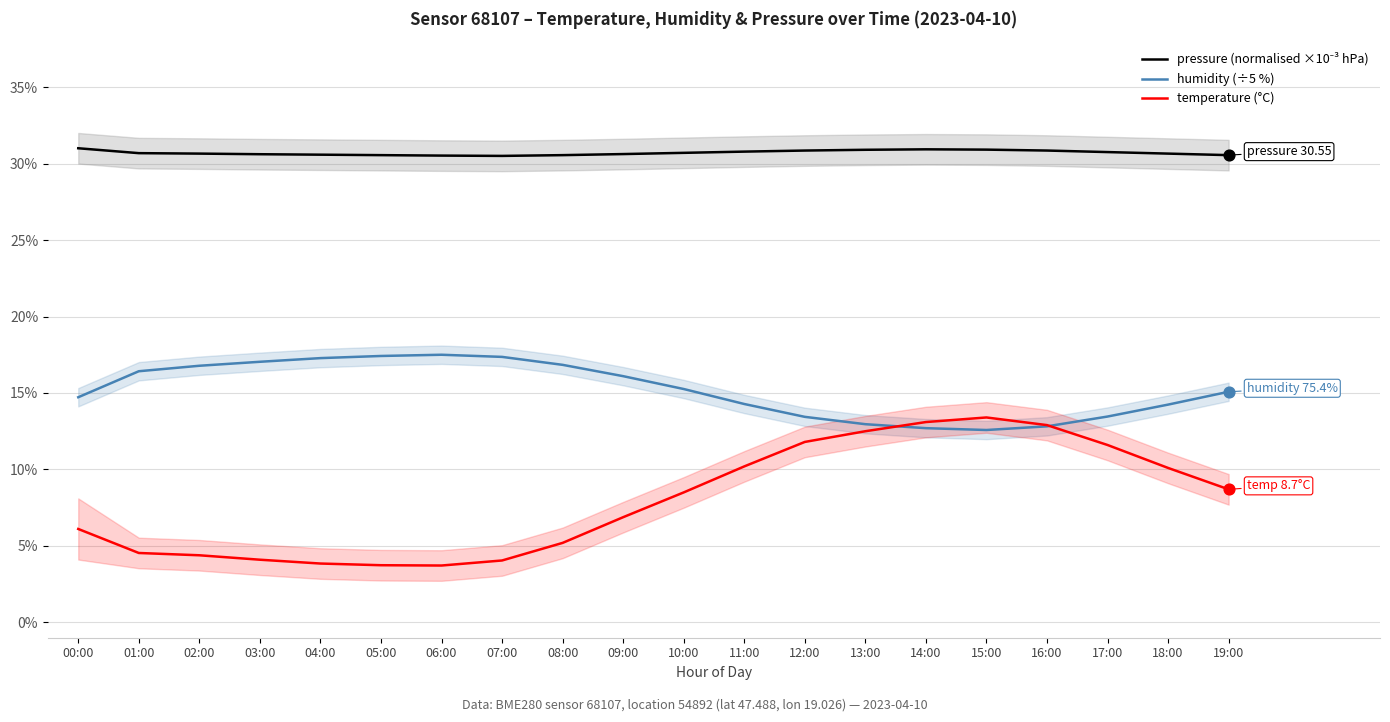

Which series contains the highest Y value?

pressure (normalised ×10⁻³ hPa)